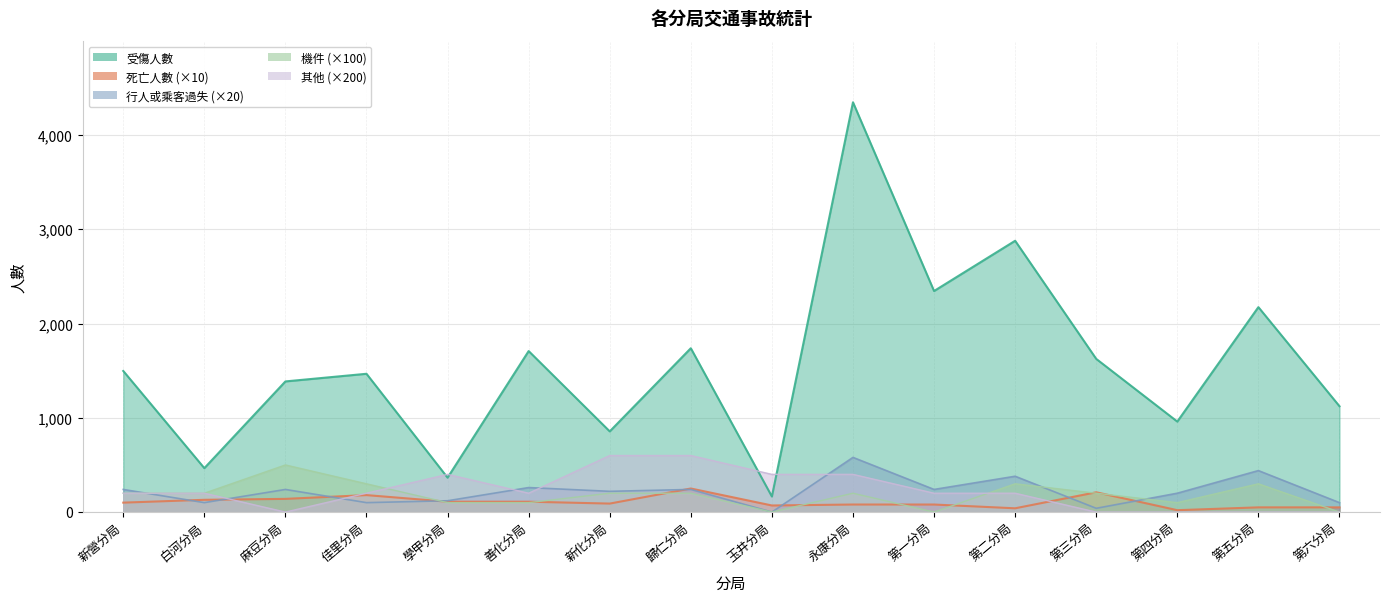

At which category does 死亡人數 reach its first local peak?

佳里分局